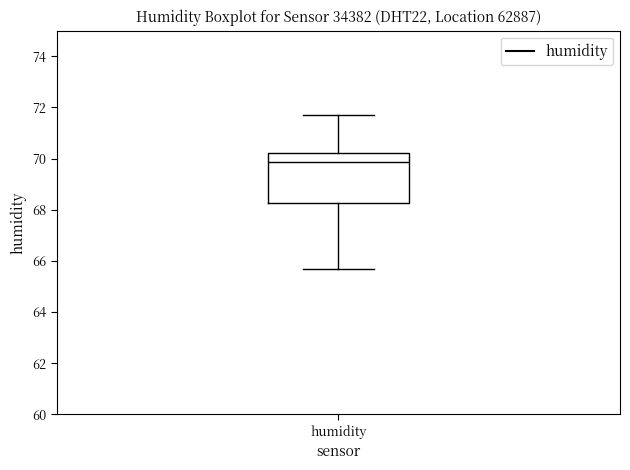

Read this box plot against the y-axis: the position of the median line, the range covered by the box, and the ends of both whiskers. The values are not printed on the chart, so give them approximately, as read against the axis.

median 69.8, box 68.2 to 70.2, whiskers 65.8 to 71.8